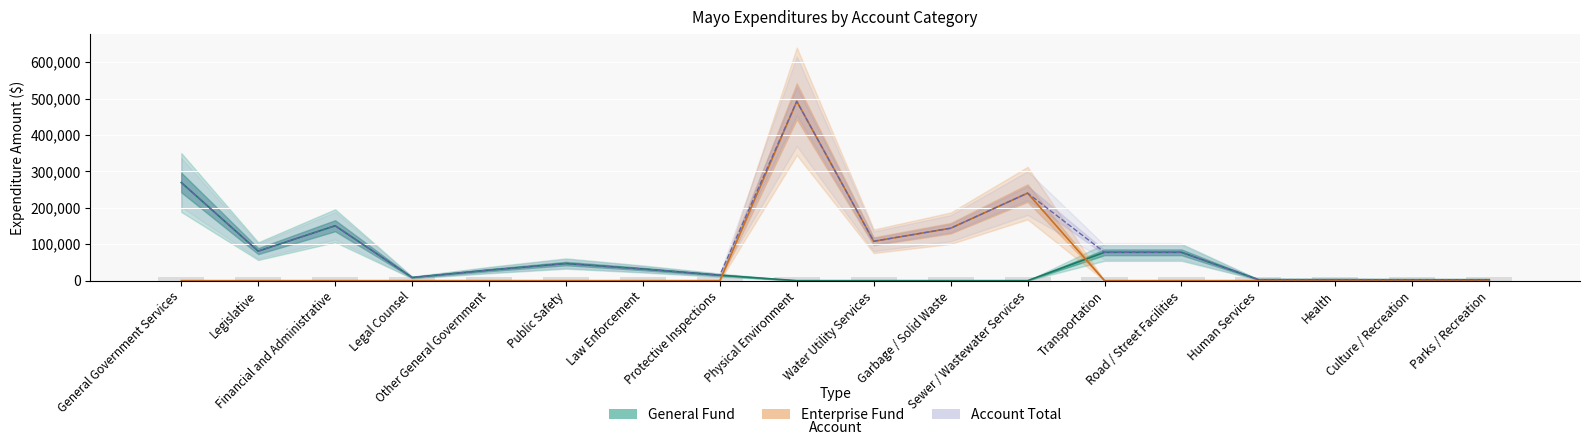

What is the difference between the General Fund values at Human Services and Parks / Recreation?

223